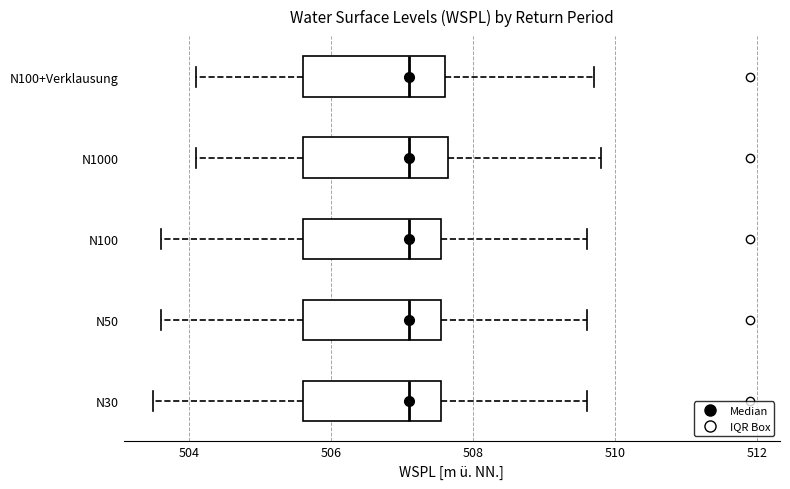

Where does the median line of the box for N100 sit on the x-axis? The values are not printed on the chart, so give them approximately, as read against the axis.

507.2